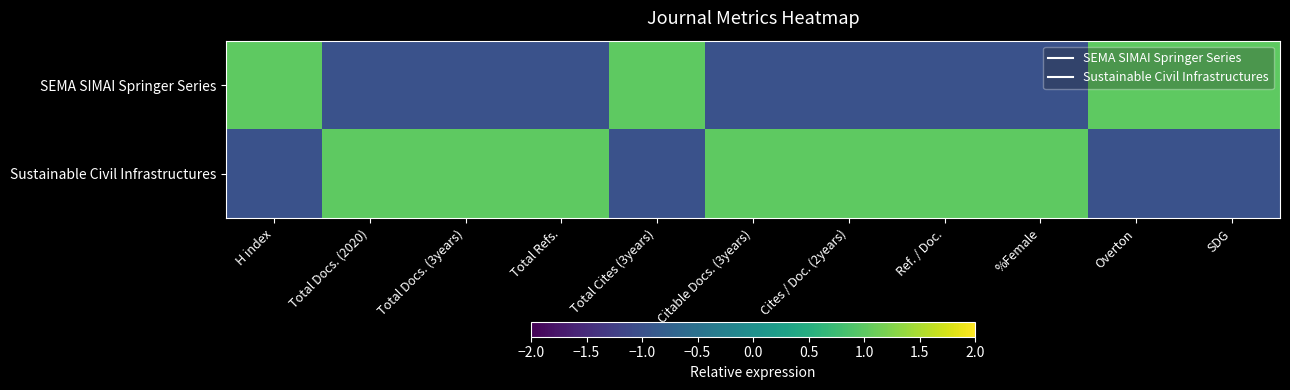

Reading right to left, transcribe all the data shown in this chart.

SEMA SIMAI Springer Series: SDG=1	Overton=1	%Female=-1	Ref. / Doc.=-1	Cites / Doc. (2years)=-1	Citable Docs. (3years)=-1	Total Cites (3years)=1	Total Refs.=-1	Total Docs. (3years)=-1	Total Docs. (2020)=-1	H index=1
Sustainable Civil Infrastructures: SDG=-1	Overton=-1	%Female=1	Ref. / Doc.=1	Cites / Doc. (2years)=1	Citable Docs. (3years)=1	Total Cites (3years)=-1	Total Refs.=1	Total Docs. (3years)=1	Total Docs. (2020)=1	H index=-1